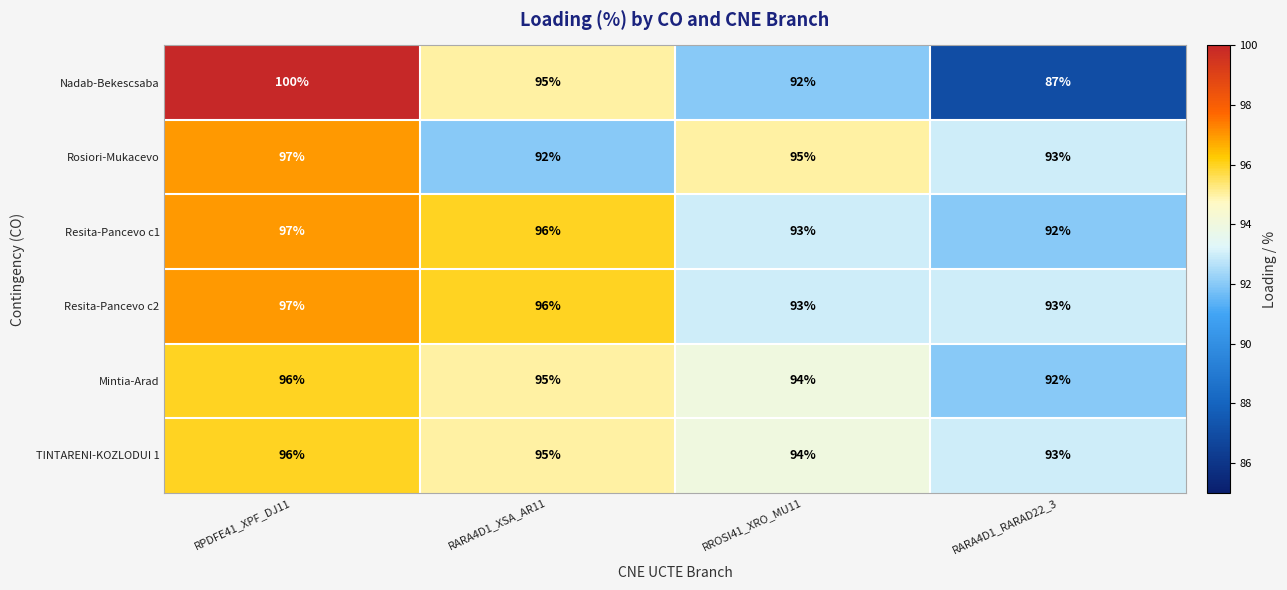

Rank the categories by TINTARENI-KOZLODUI 1 value from lowest to highest.

RARA4D1_RARAD22_3, RROSI41_XRO_MU11, RARA4D1_XSA_AR11, RPDFE41_XPF_DJ11